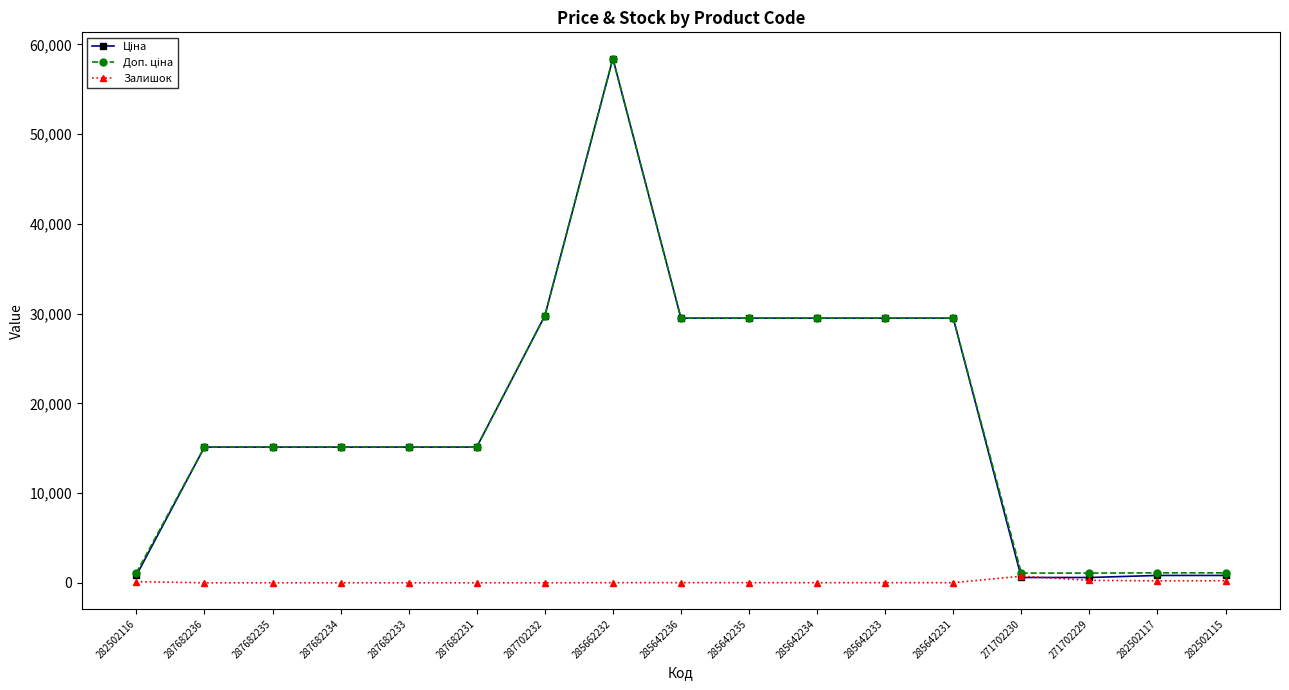

What position from the right is 271702230?

4